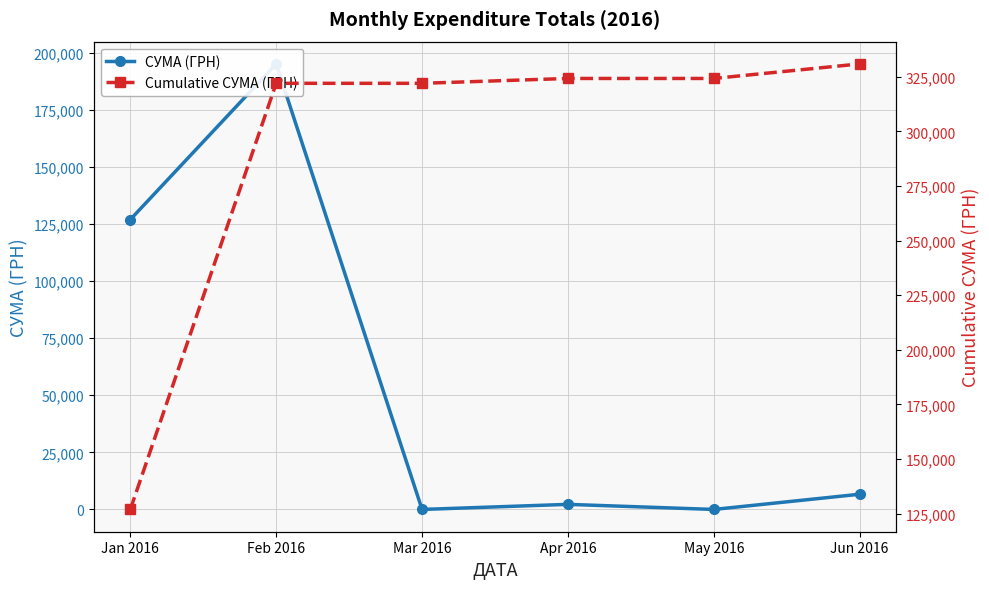

Reading right to left, extract all data points from this chart.

СУМА (ГРН): 6658.8	0.0	2225.3	0.0	195108.0	126948.6
Cumulative СУМА (ГРН): 330940.6	324281.8	324281.8	322056.6	322056.6	126948.6